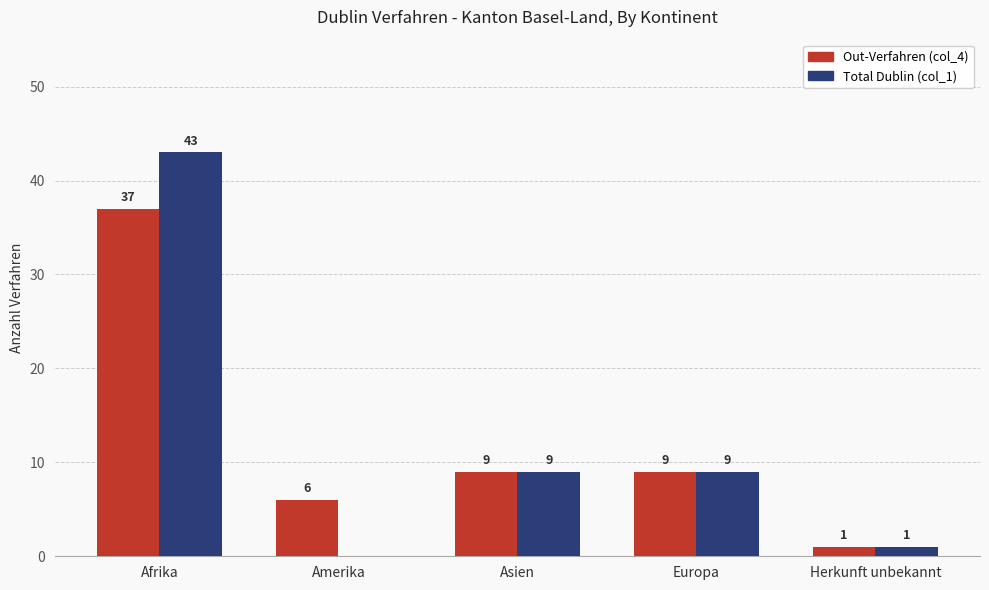

Between Afrika and Asien, which series saw the biggest shift?

Total Dublin (col_1)